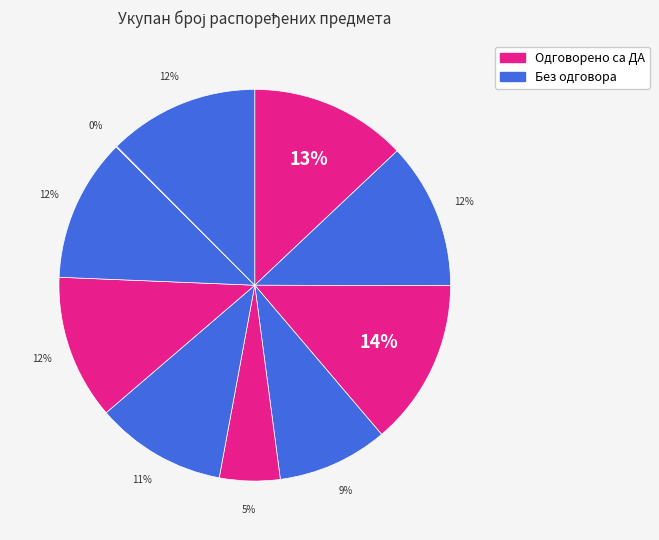

How many segments does this pie chart have?

10